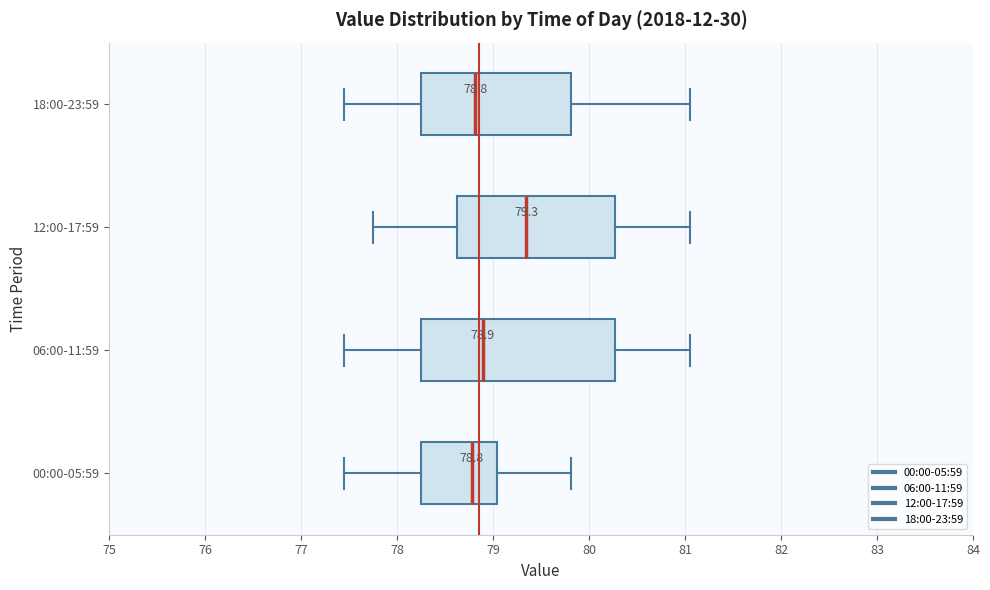

Comparing the boxes themselves (not the whiskers), which one is the widest?

06:00-11:59